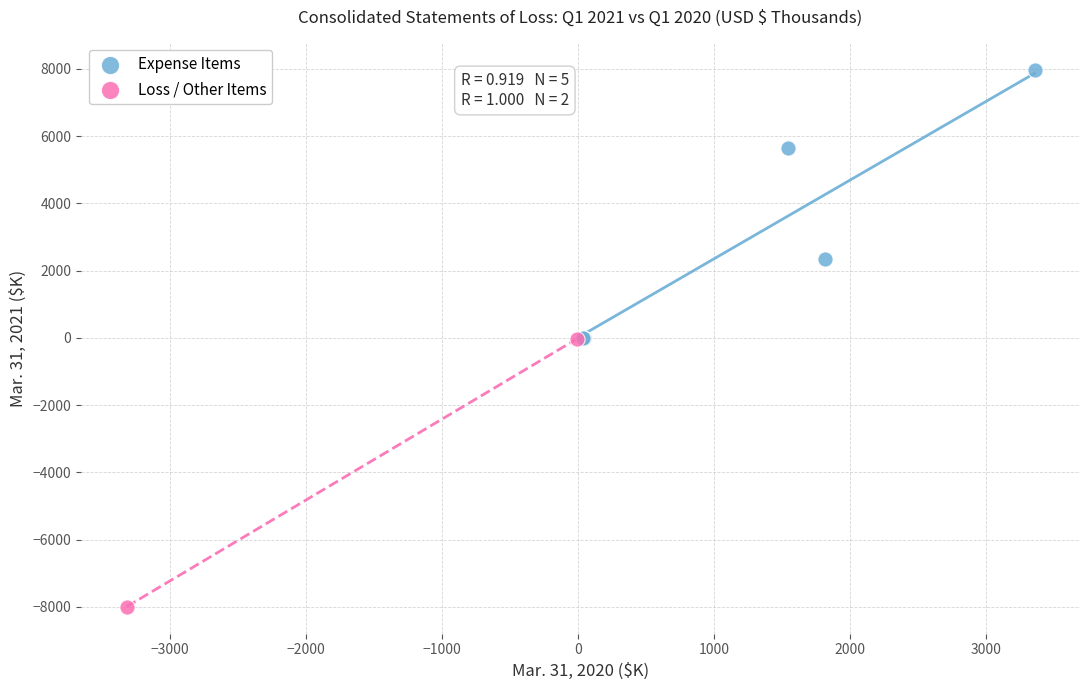

Which series contains the lowest Y value?

Loss / Other Items